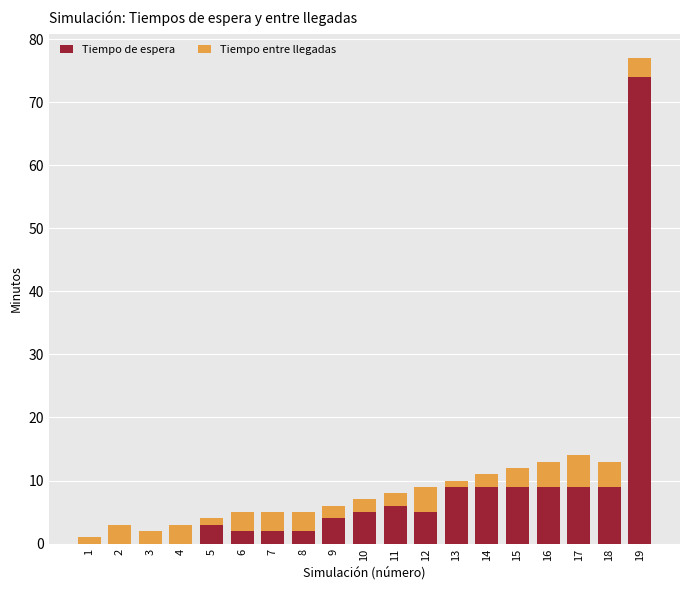

At which category is the sum across all series the highest?

19